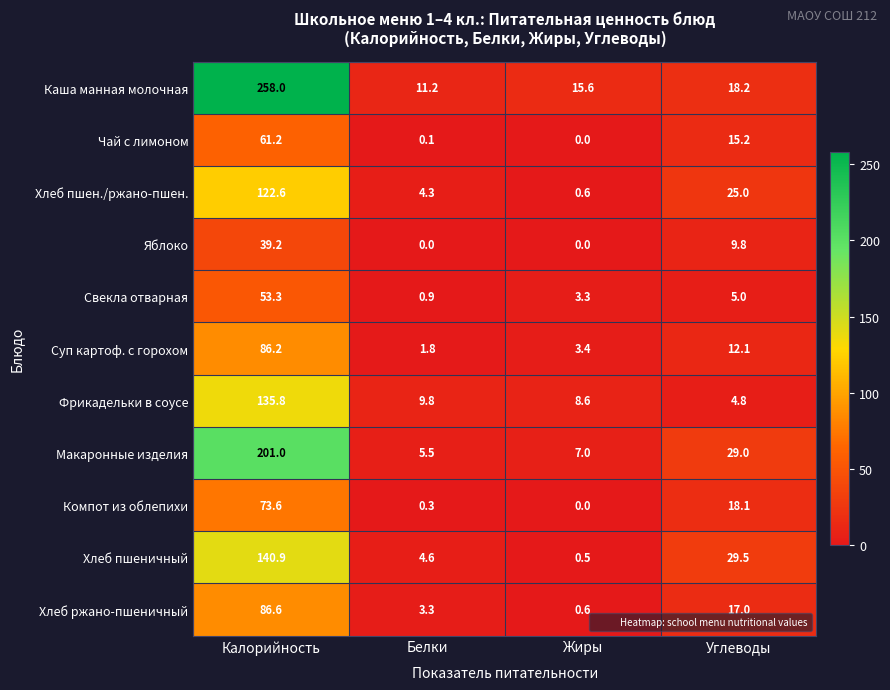

What is the difference between the maximum and minimum values in the Каша манная молочная series?

246.8